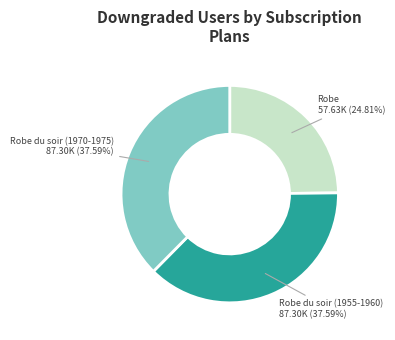

What percentage is the Robe du soir (1955-1960) slice, to the nearest percent?

38%